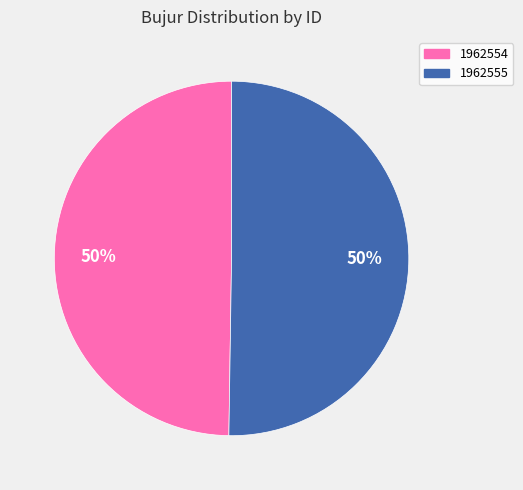

To the nearest percent, what is the combined percentage of 1962554 and 1962555?

100%